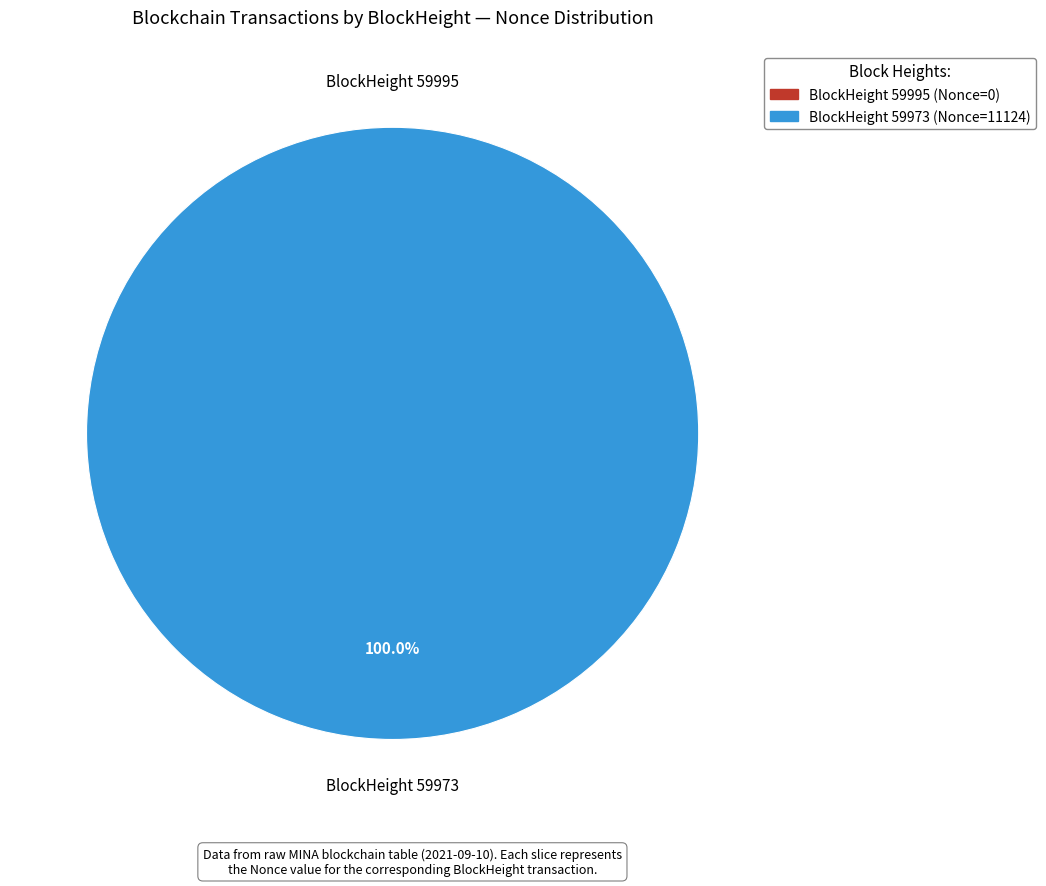

To the nearest percent, what is the difference between the 59995 and 59973 slice percentages?

100%